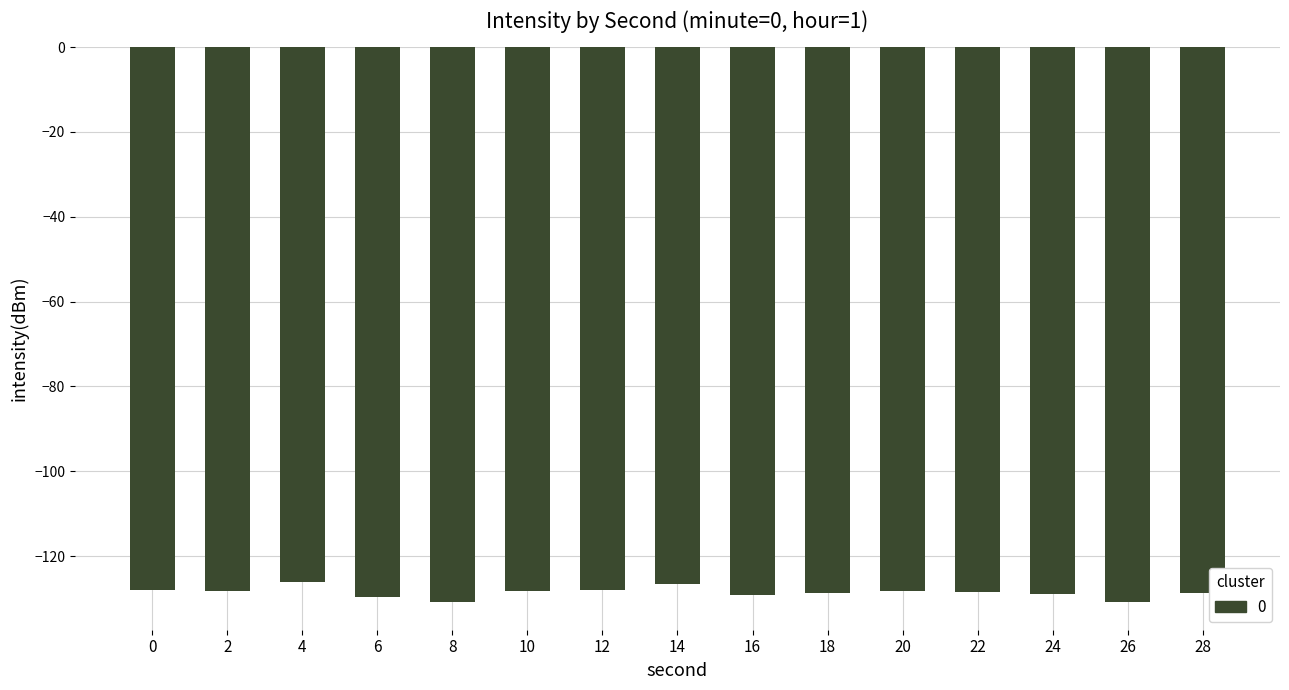

How many bars are there in total?

15